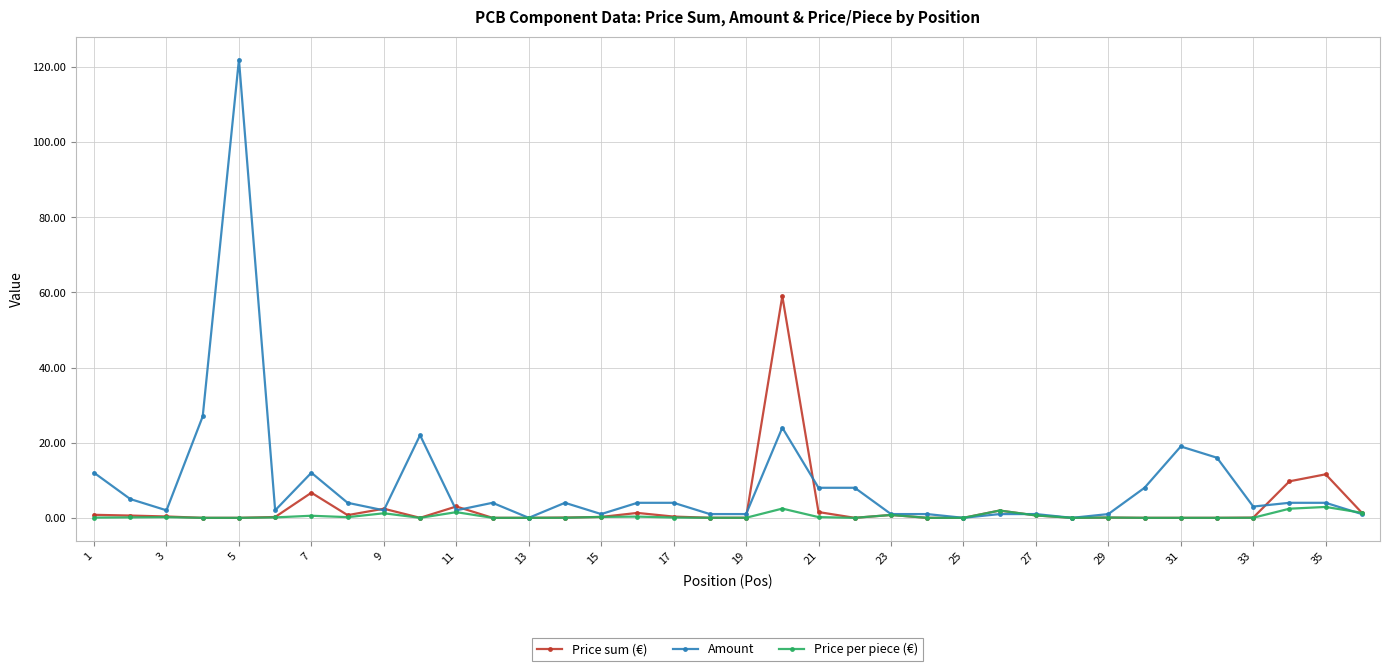

Rank the series by their average value, from highest to lowest.

Amount, Price sum (€), Price per piece (€)